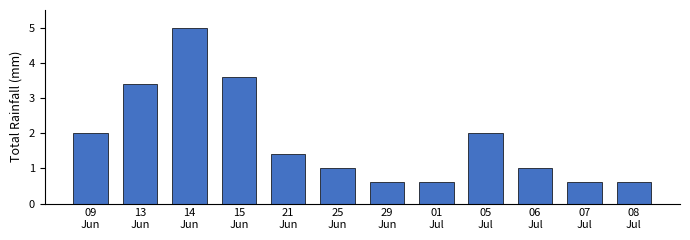

Does the chart contain any negative values?

No